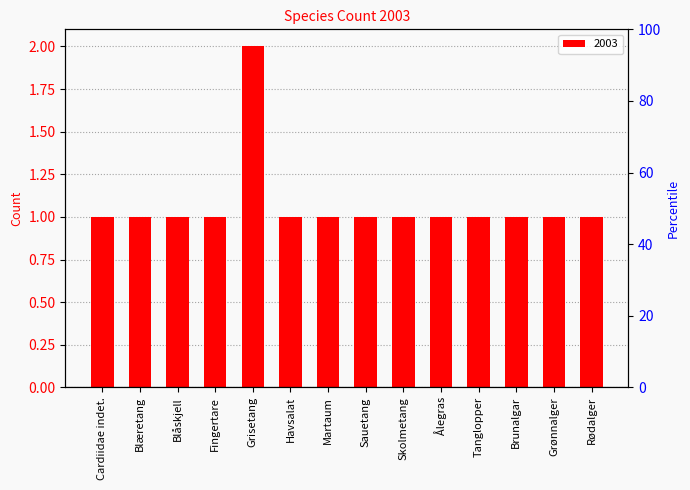

What position from the right is Skolmetang?

6